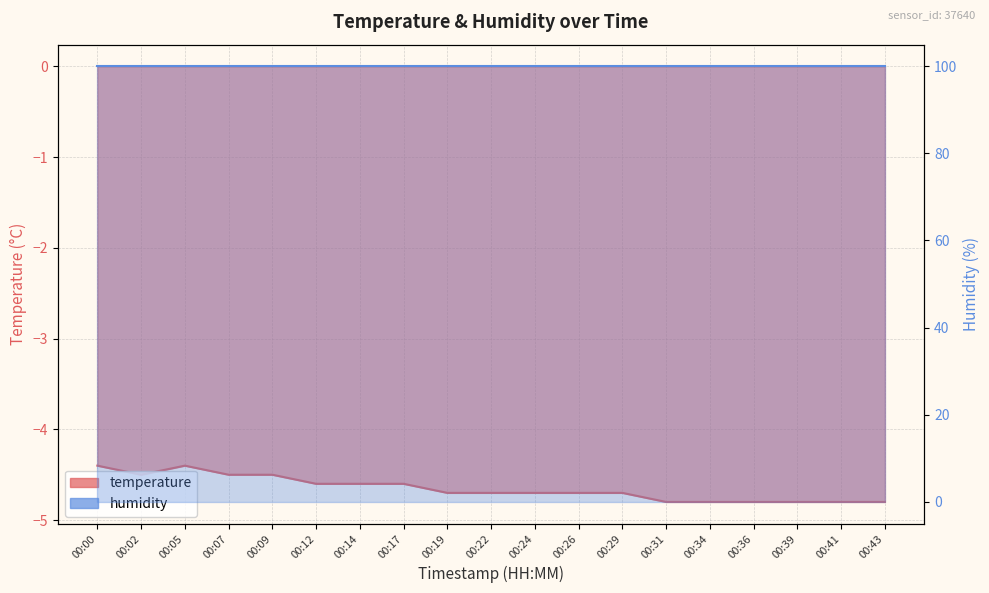

True or false: there are more than 0 points higher than both neighbors.

True